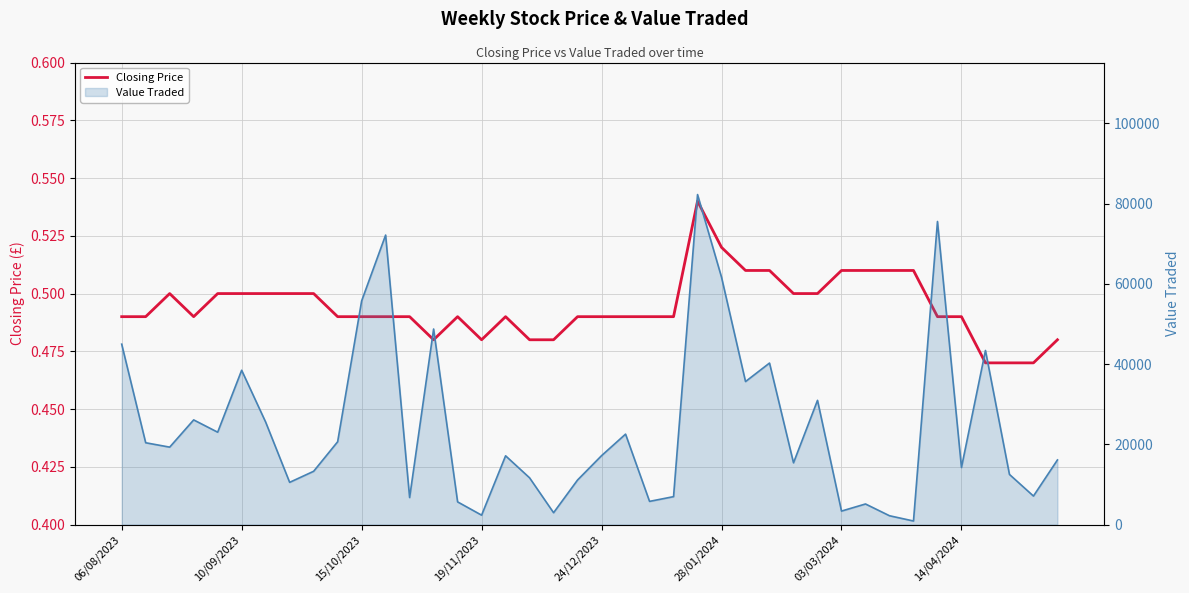

What is the sum of all values?

19.8